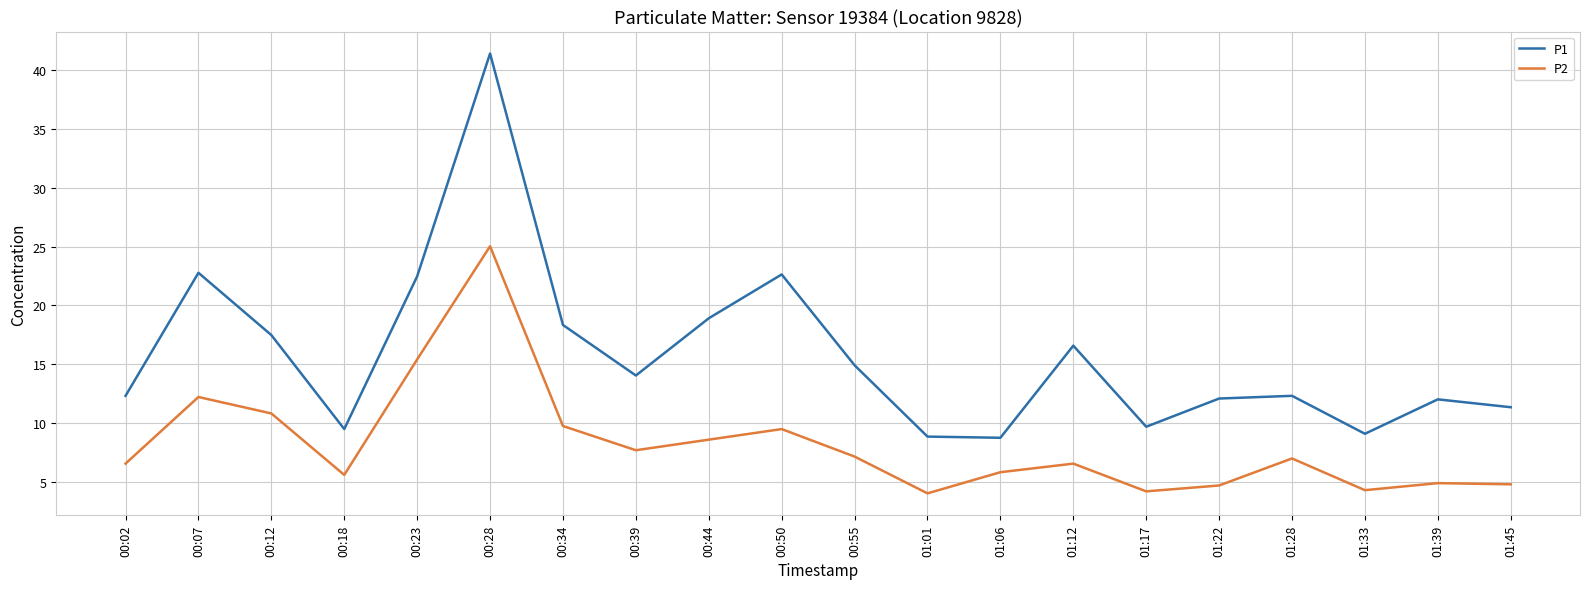

Rank the series by their maximum value, from highest to lowest.

P1, P2